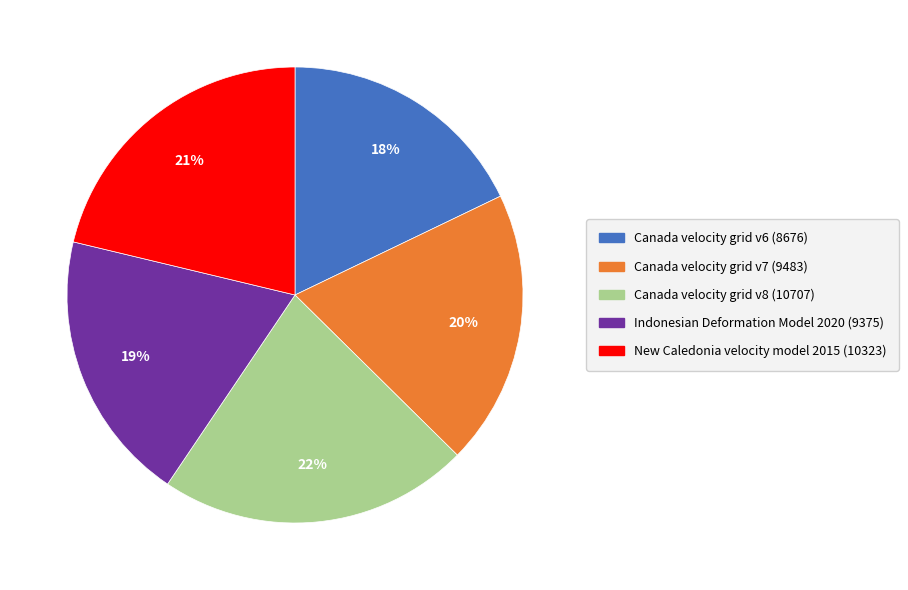

Does any single category account for the majority?

No